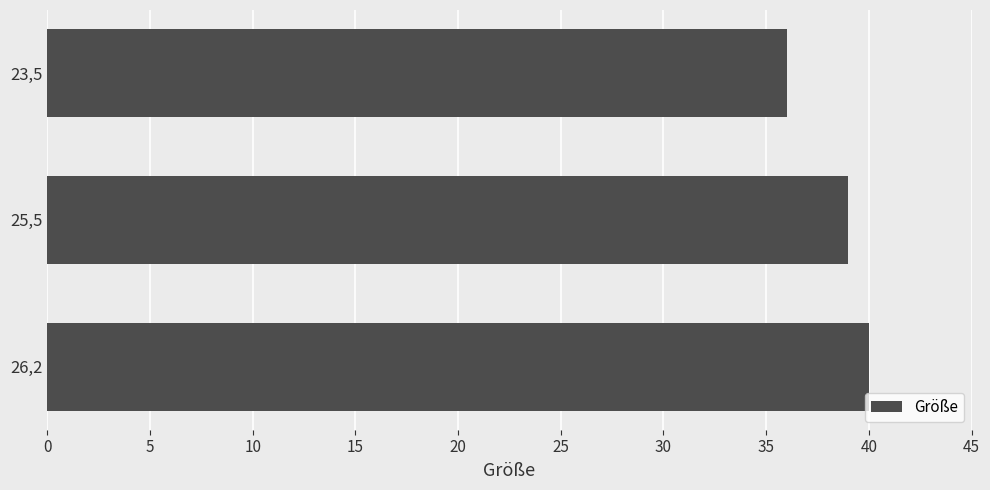

At which label is the value closest to 38?

25,5